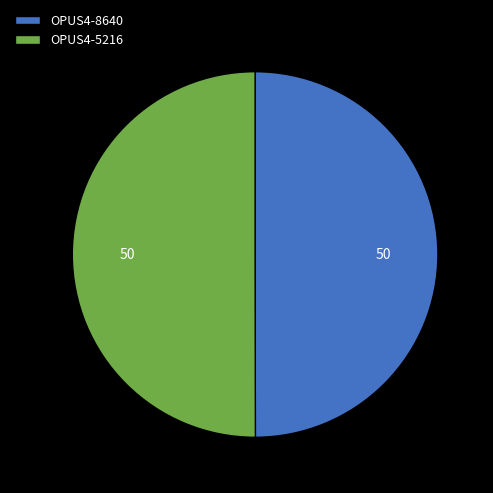

Approximately how many times larger is the value at OPUS4-5216 compared to OPUS4-8640?

1.0